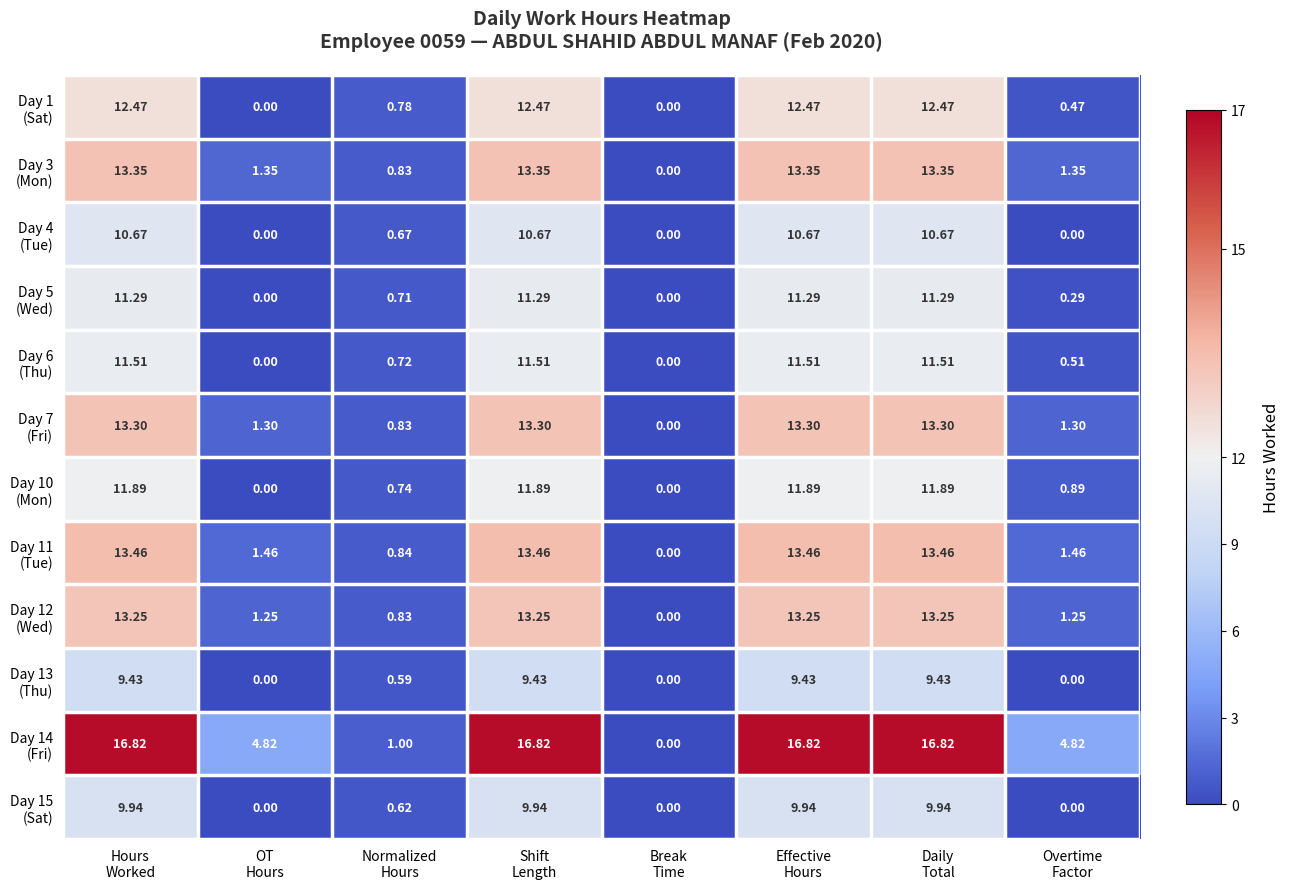

Count the number of data series in this chart.

12